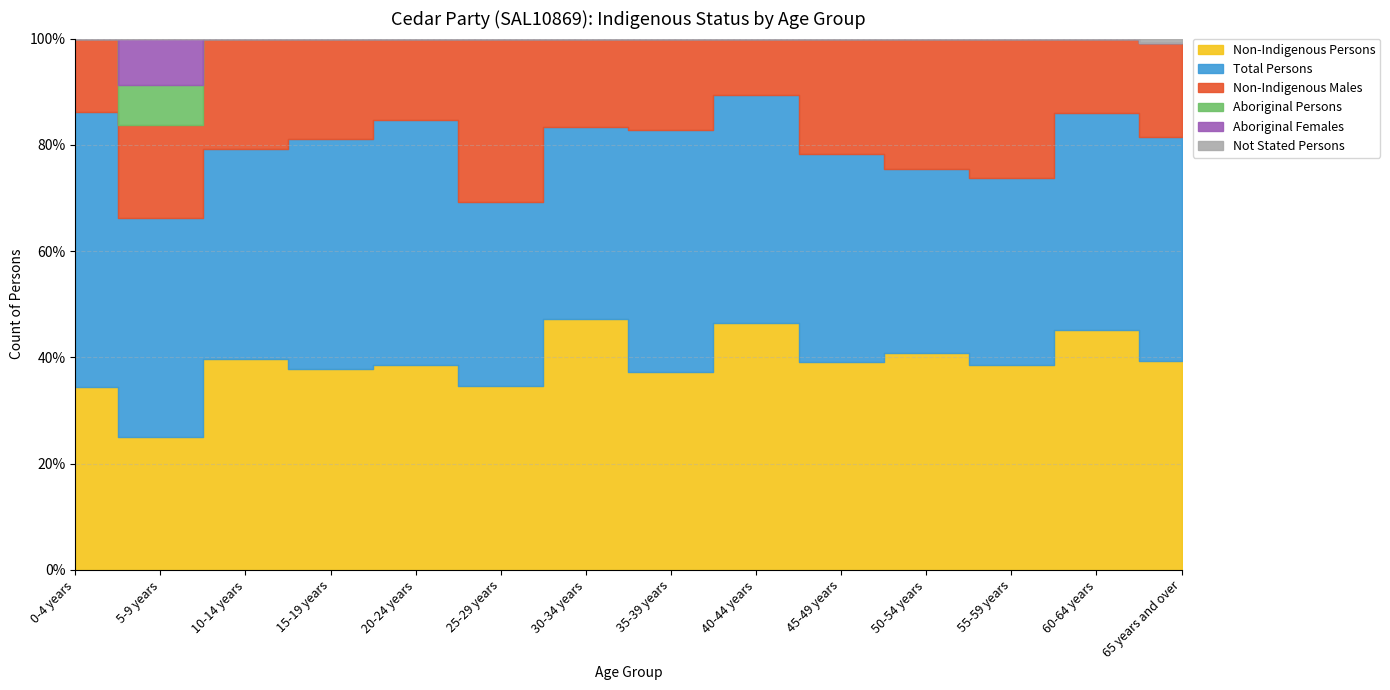

Rank the series at 40-44 years from lowest to highest value.

Aboriginal Persons, Aboriginal Females, Not Stated Persons, Non-Indigenous Males, Total Persons, Non-Indigenous Persons